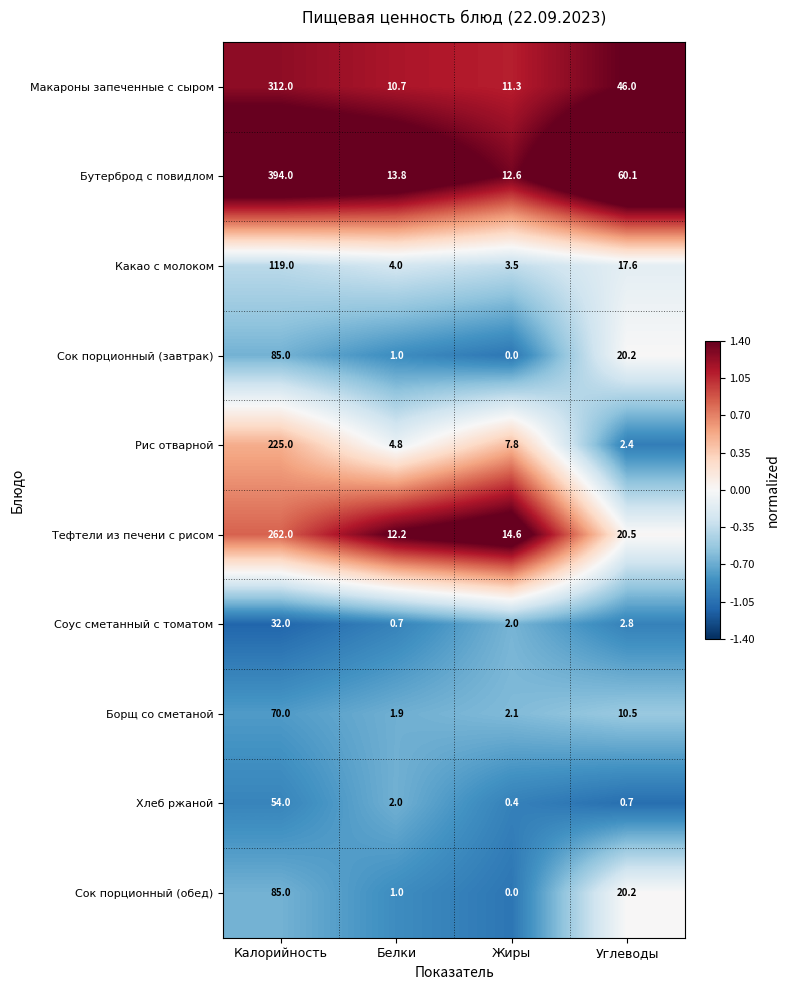

Read the Макароны запеченные с сыром value at Белки.

10.7